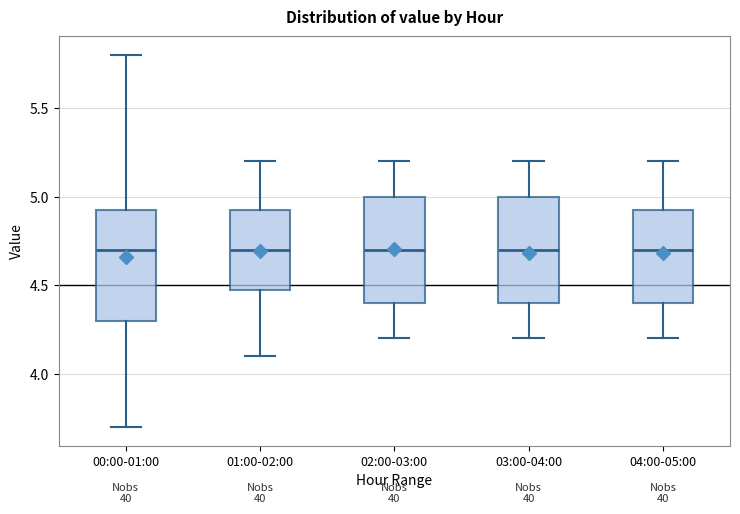

Where does the lower whisker of the box for 03:00-04:00 end on the y-axis? The values are not printed on the chart, so give them approximately, as read against the axis.

4.20